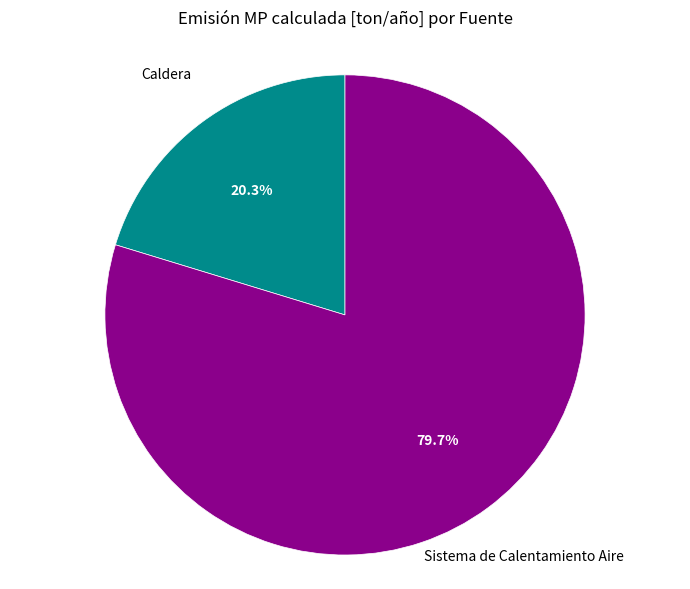

To the nearest percent, what portion does Sistema de Calentamiento Aire represent?

80%